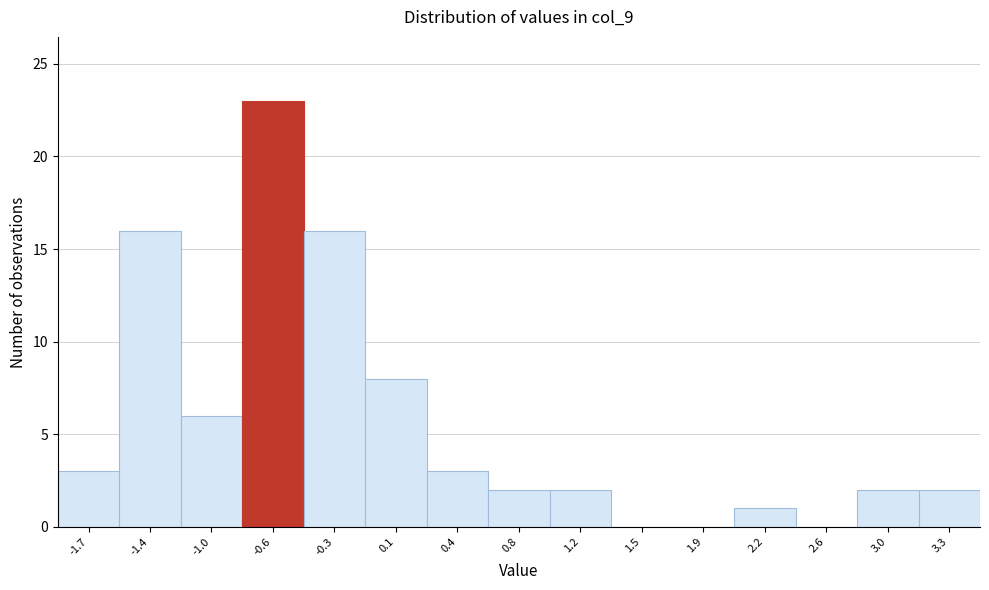

Reading left to right, transcribe this chart: for each bar, give the range it covers on the x-axis and its height. Neither the bar edges nor the heights are printed on the chart, so give them approximately, as read against the axes.

-1.90 to -1.54: 3
-1.54 to -1.18: 16
-1.18 to -0.82: 6
-0.82 to -0.46: 23
-0.46 to -0.10: 16
-0.10 to 0.26: 8
0.26 to 0.62: 3
0.62 to 0.98: 2
0.98 to 1.34: 2
1.34 to 1.70: 0
1.70 to 2.06: 0
2.06 to 2.42: 1
2.42 to 2.78: 0
2.78 to 3.14: 2
3.14 to 3.50: 2